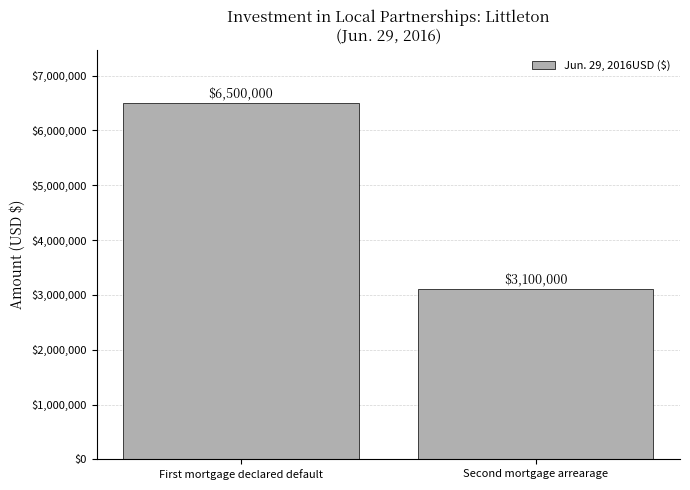

True or false: the data shows 6500000 at First mortgage declared default.

True